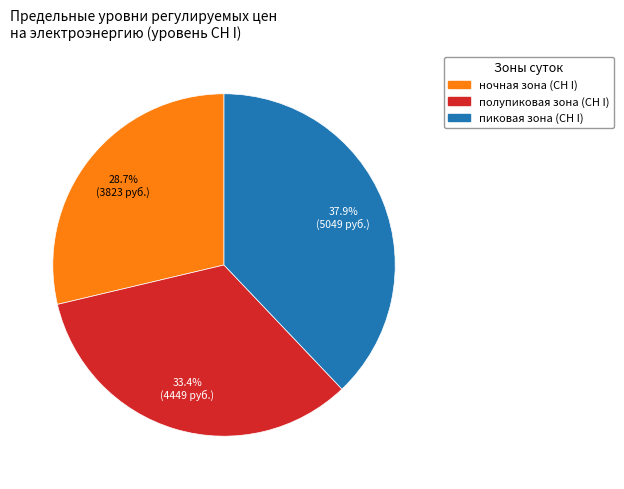

Which has a higher value, ночная зона or полупиковая зона?

полупиковая зона